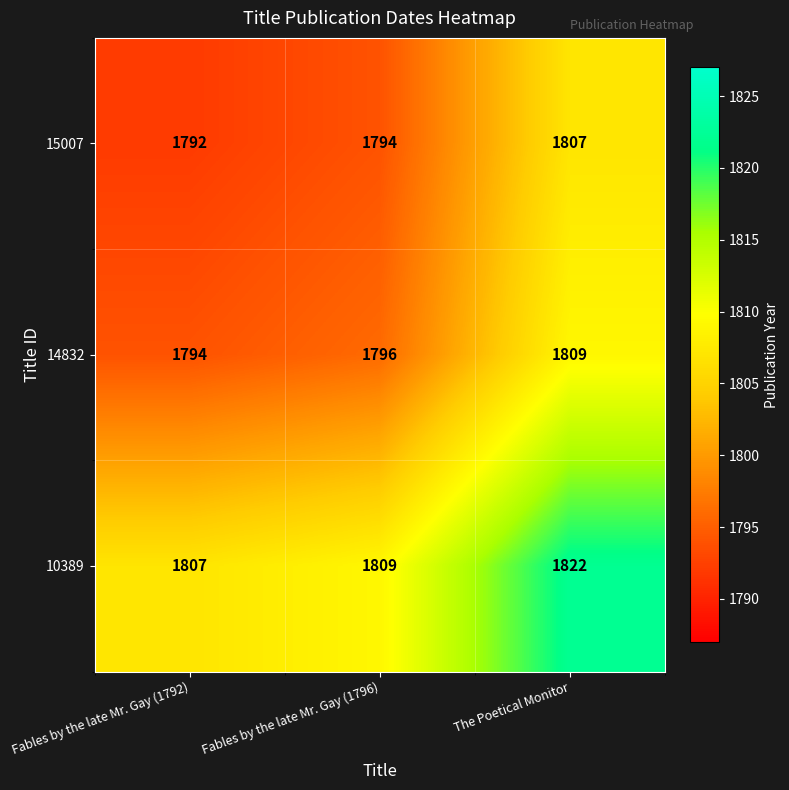

What is the approximate value of 10389 at Fables by the late Mr. Gay (1792), to the nearest 10?

1810